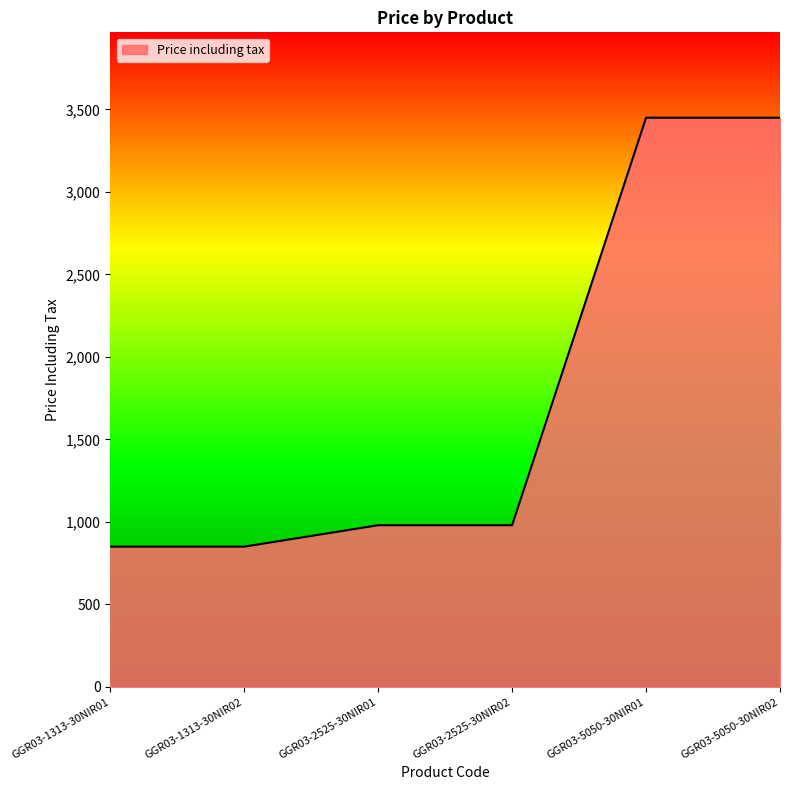

What is the ratio of the value at GGR03-5050-30NIR02 to the value at GGR03-1313-30NIR01?

4.1